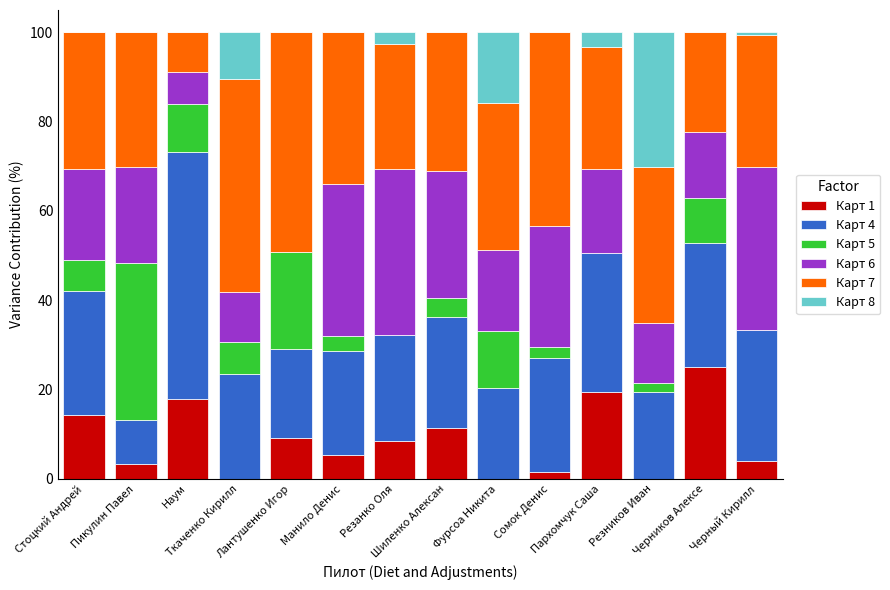

What is the sum of the Карт 7 values at Черный Кирилл and Пикулин Павел?

59.6